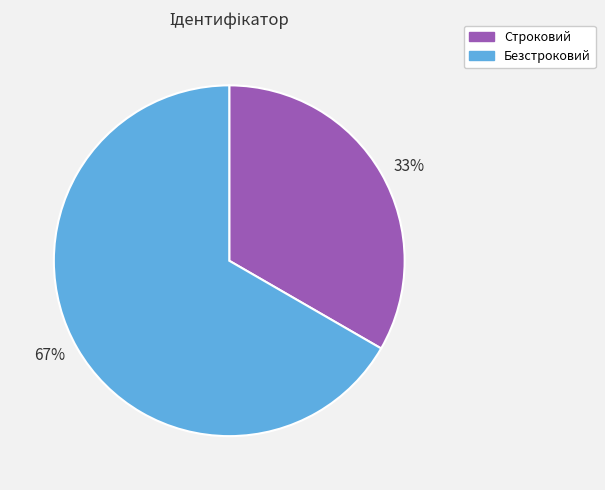

To the nearest percent, what is the combined percentage of 67% and 33%?

100%